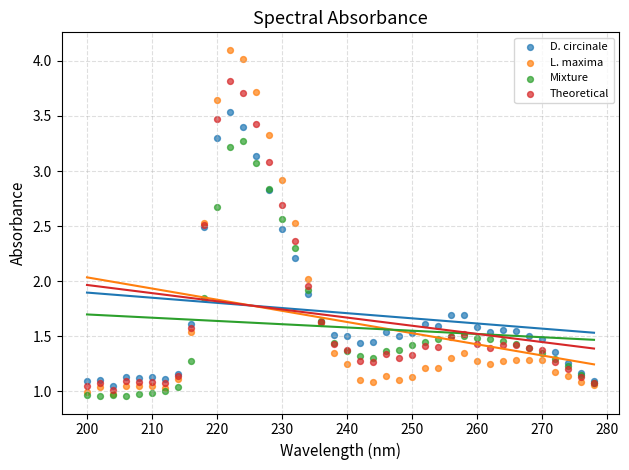

What are all the series names shown in the legend?

D. circinale, L. maxima, Mixture, Theoretical